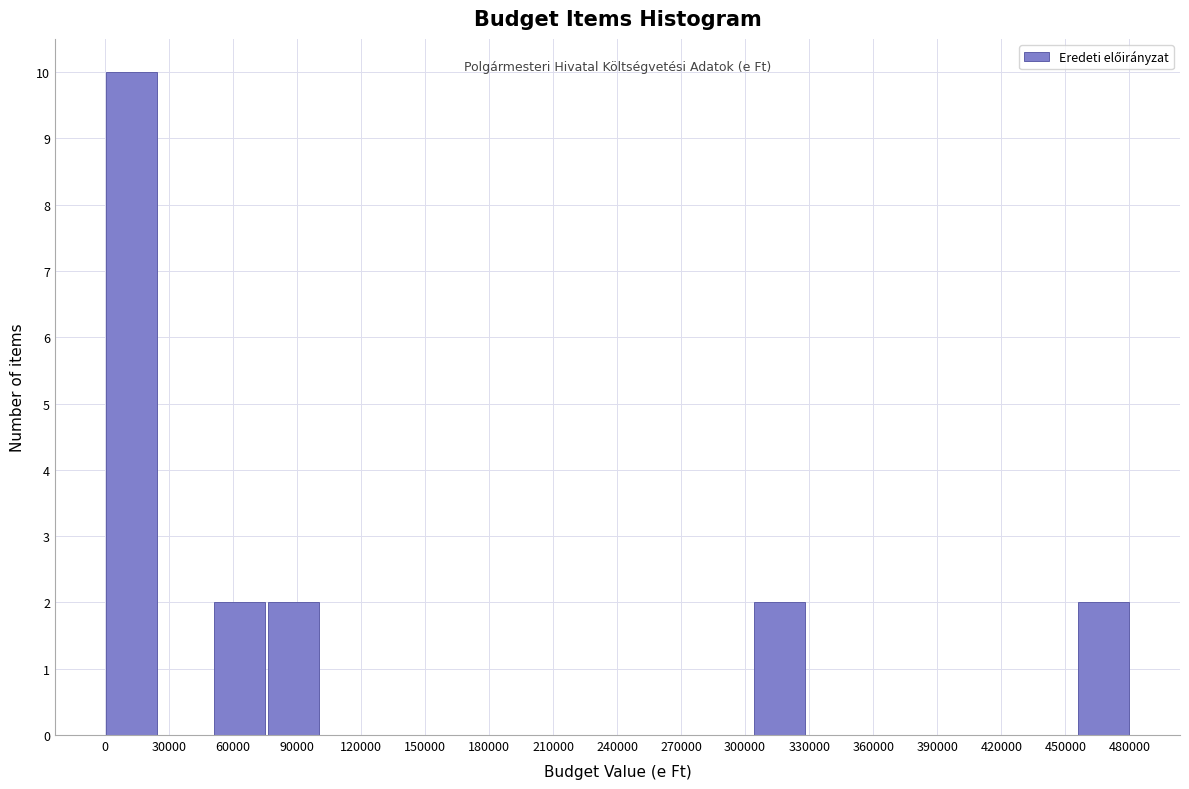

Which range on the x-axis has the tallest bar?

0 to 25000